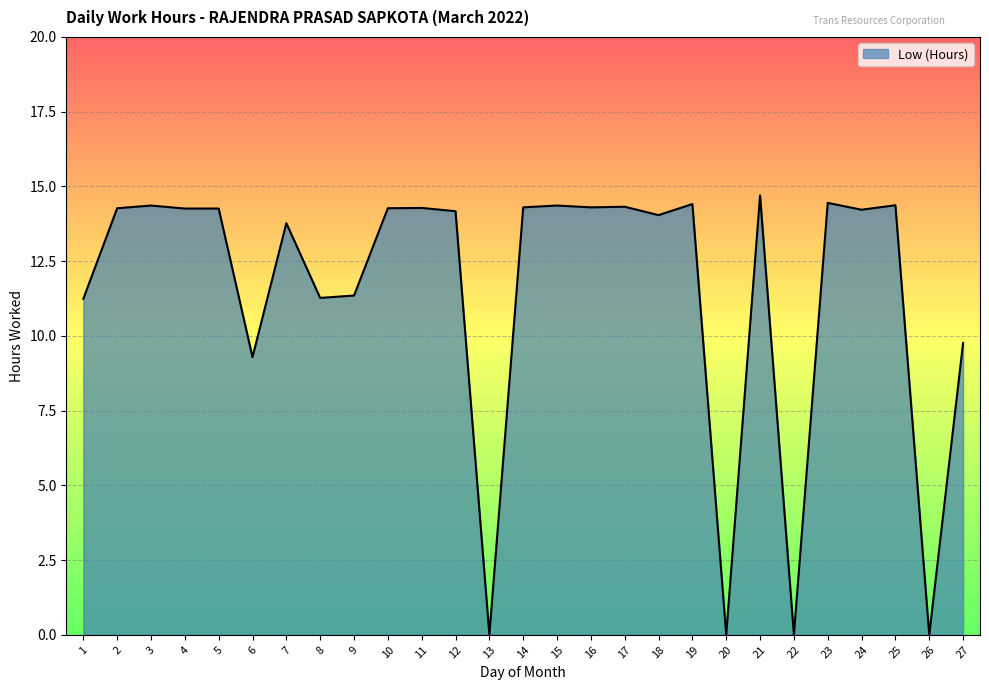

What is the change in value from 21 to 27?

-4.9